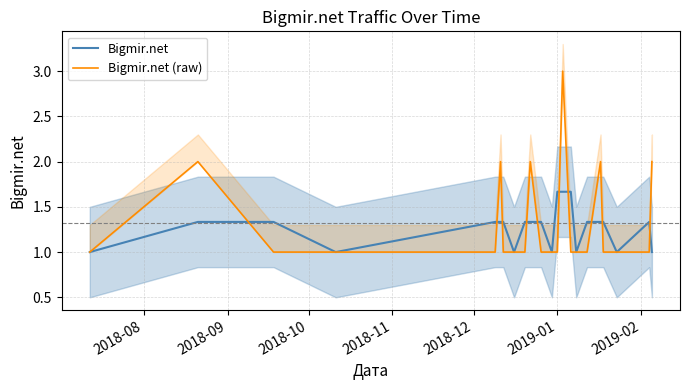

Between which two adjacent categories do Bigmir.net (raw) and Bigmir.net first intersect?

2018-09 and 2018-10